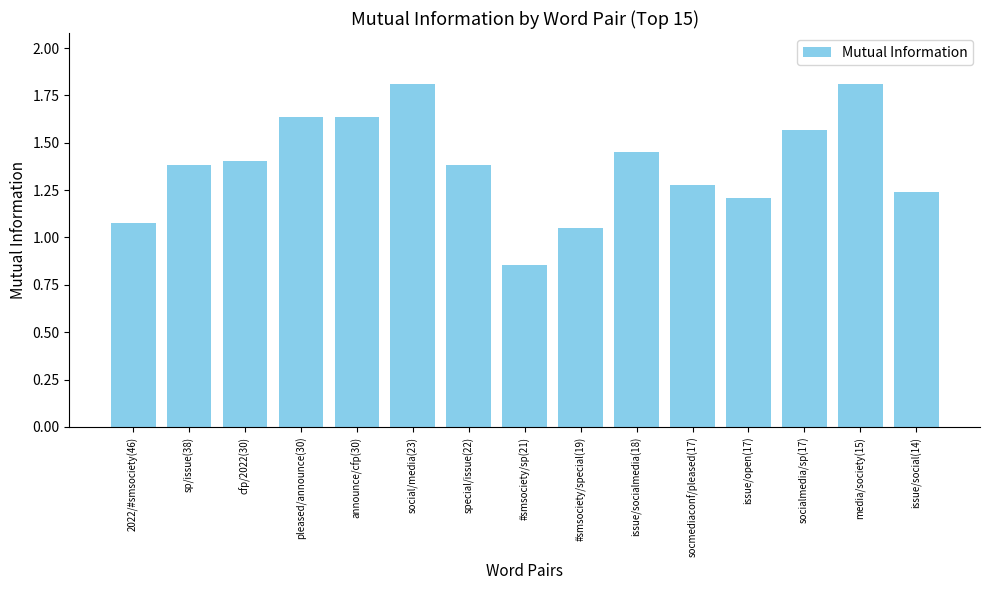

How many data points are above 1?

14